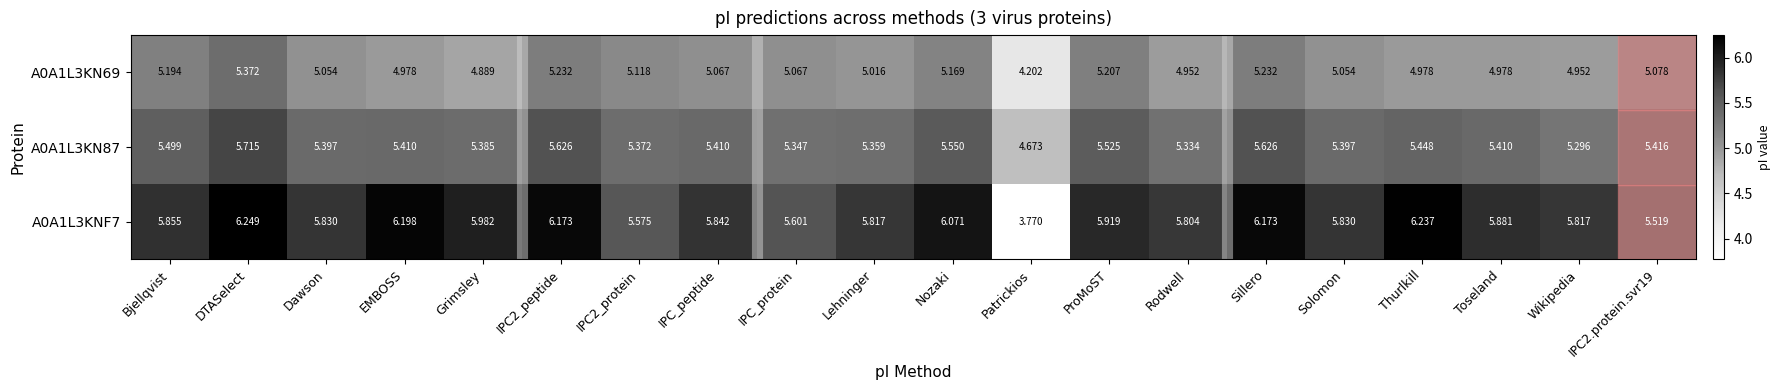

How many data points does each series have?

20